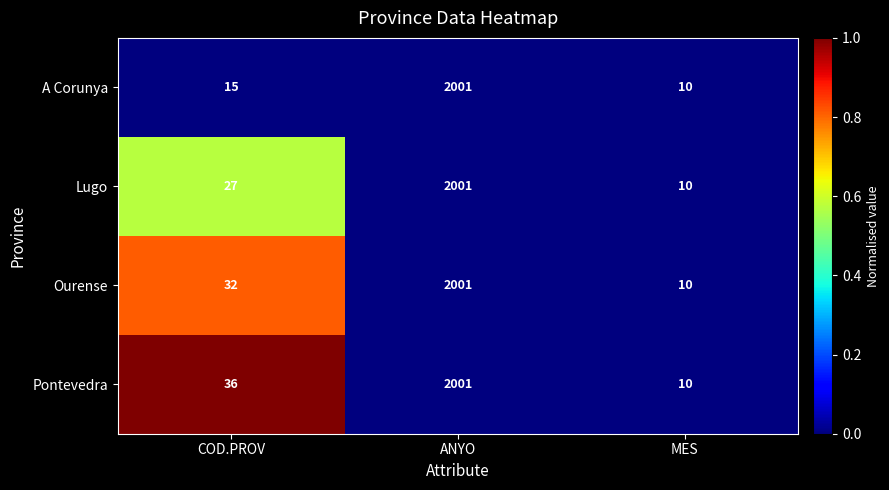

At which category is the sum across all series the highest?

ANYO